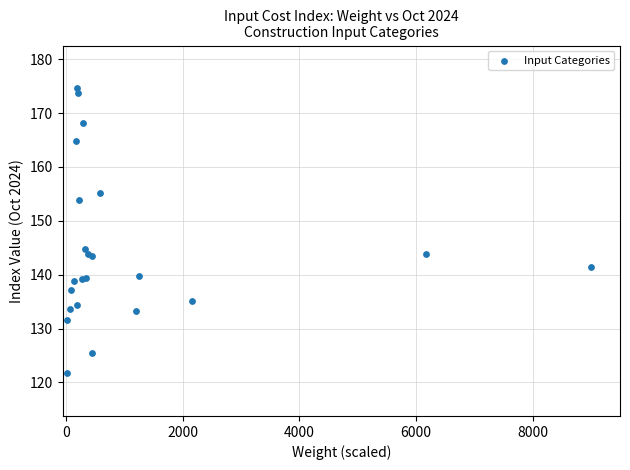

What Y value in the scatter plot is closest to 148?

144.7